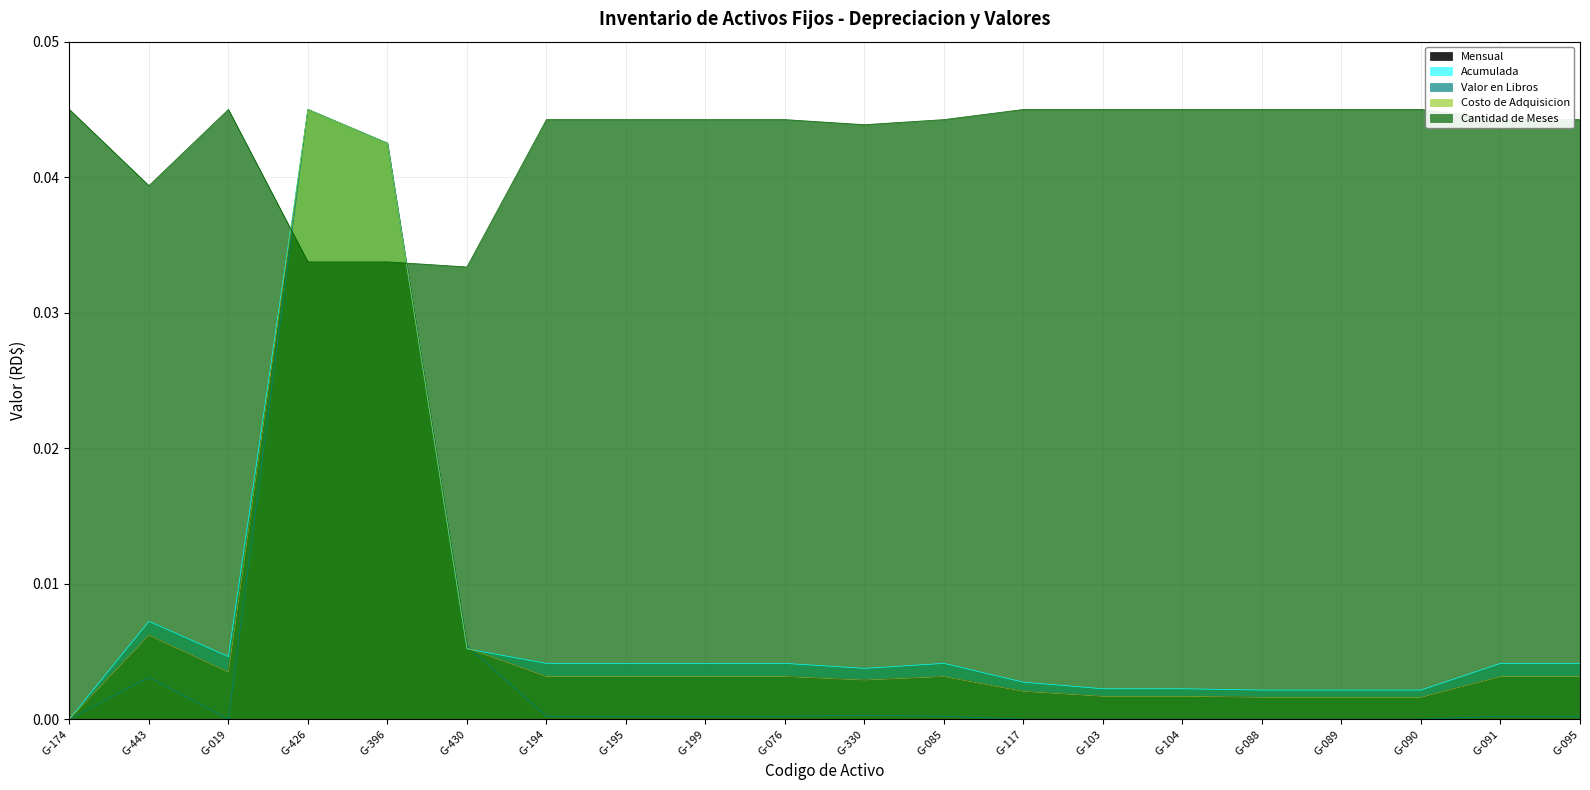

Reading left to right, what are all the values shown in this chart?

Mensual: G-174=0.0	G-443=0.0	G-019=0.0	G-426=0.0	G-396=0.0	G-430=0.0	G-194=0.0	G-195=0.0	G-199=0.0	G-076=0.0	G-330=0.0	G-085=0.0	G-117=0.0	G-103=0.0	G-104=0.0	G-088=0.0	G-089=0.0	G-090=0.0	G-091=0.0	G-095=0.0
Acumulada: G-174=0.0	G-443=0.0	G-019=0.0	G-426=0.0	G-396=0.0	G-430=0.0	G-194=0.0	G-195=0.0	G-199=0.0	G-076=0.0	G-330=0.0	G-085=0.0	G-117=0.0	G-103=0.0	G-104=0.0	G-088=0.0	G-089=0.0	G-090=0.0	G-091=0.0	G-095=0.0
Valor en Libros: G-174=0.0	G-443=0.0	G-019=0.0	G-426=0.0	G-396=0.0	G-430=0.0	G-194=0.0	G-195=0.0	G-199=0.0	G-076=0.0	G-330=0.0	G-085=0.0	G-117=0.0	G-103=0.0	G-104=0.0	G-088=0.0	G-089=0.0	G-090=0.0	G-091=0.0	G-095=0.0
Costo de Adquisicion: G-174=0.0	G-443=0.0	G-019=0.0	G-426=0.0	G-396=0.0	G-430=0.0	G-194=0.0	G-195=0.0	G-199=0.0	G-076=0.0	G-330=0.0	G-085=0.0	G-117=0.0	G-103=0.0	G-104=0.0	G-088=0.0	G-089=0.0	G-090=0.0	G-091=0.0	G-095=0.0
Cantidad de Meses: G-174=0.0	G-443=0.0	G-019=0.0	G-426=0.0	G-396=0.0	G-430=0.0	G-194=0.0	G-195=0.0	G-199=0.0	G-076=0.0	G-330=0.0	G-085=0.0	G-117=0.0	G-103=0.0	G-104=0.0	G-088=0.0	G-089=0.0	G-090=0.0	G-091=0.0	G-095=0.0